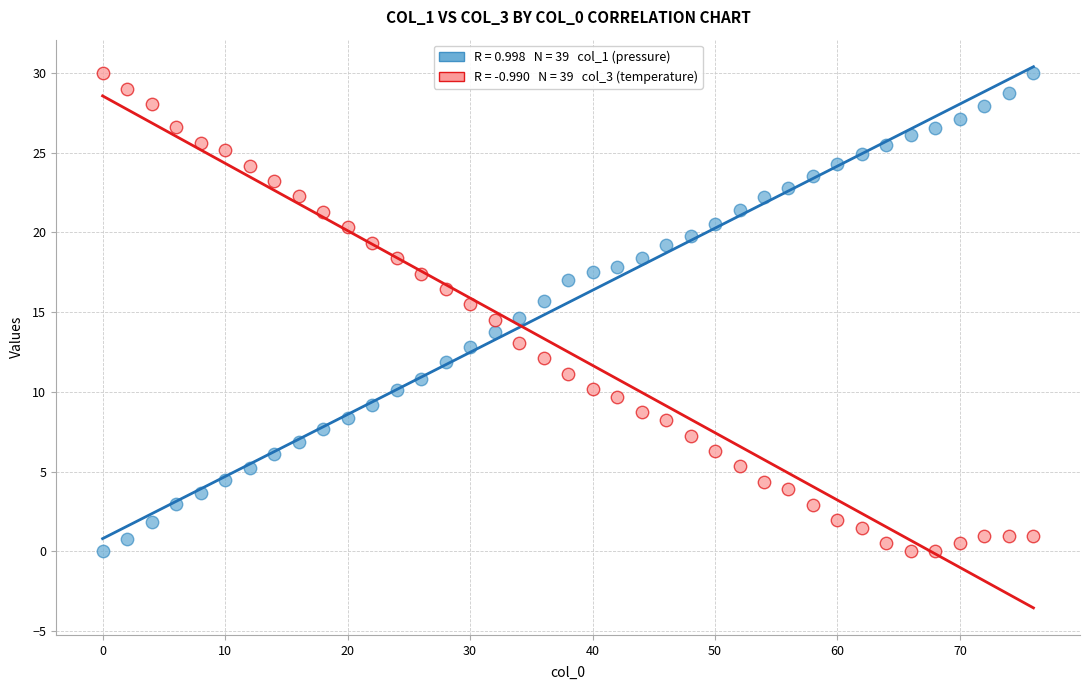

Across all data points, what is the range of X values (max minus min)?

76.0